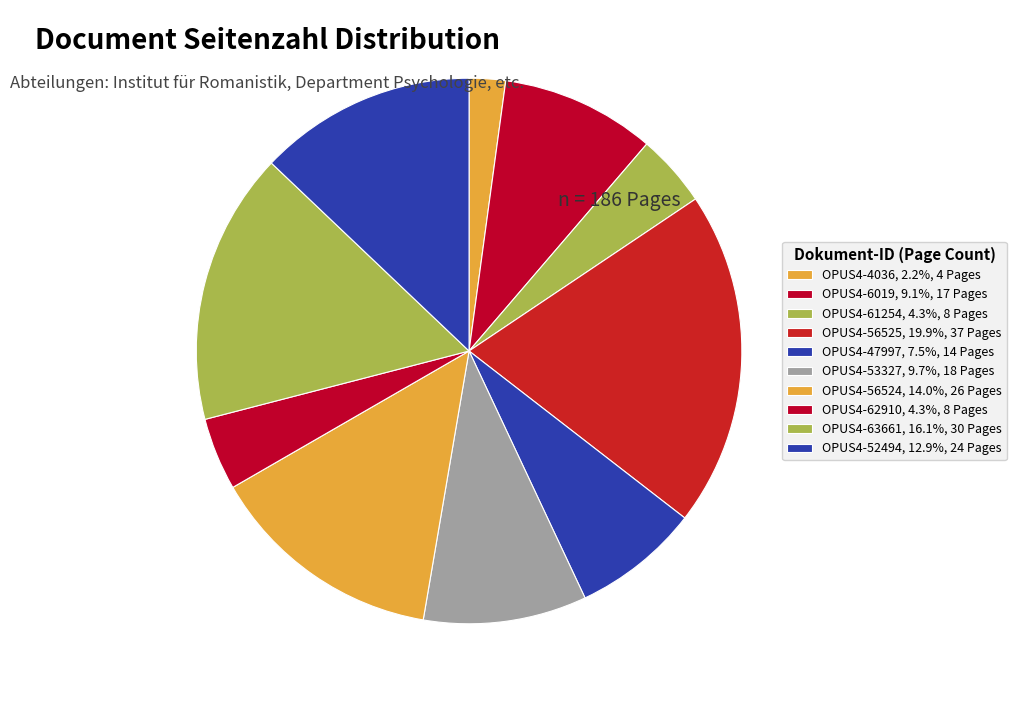

How many slices are in this pie chart?

10